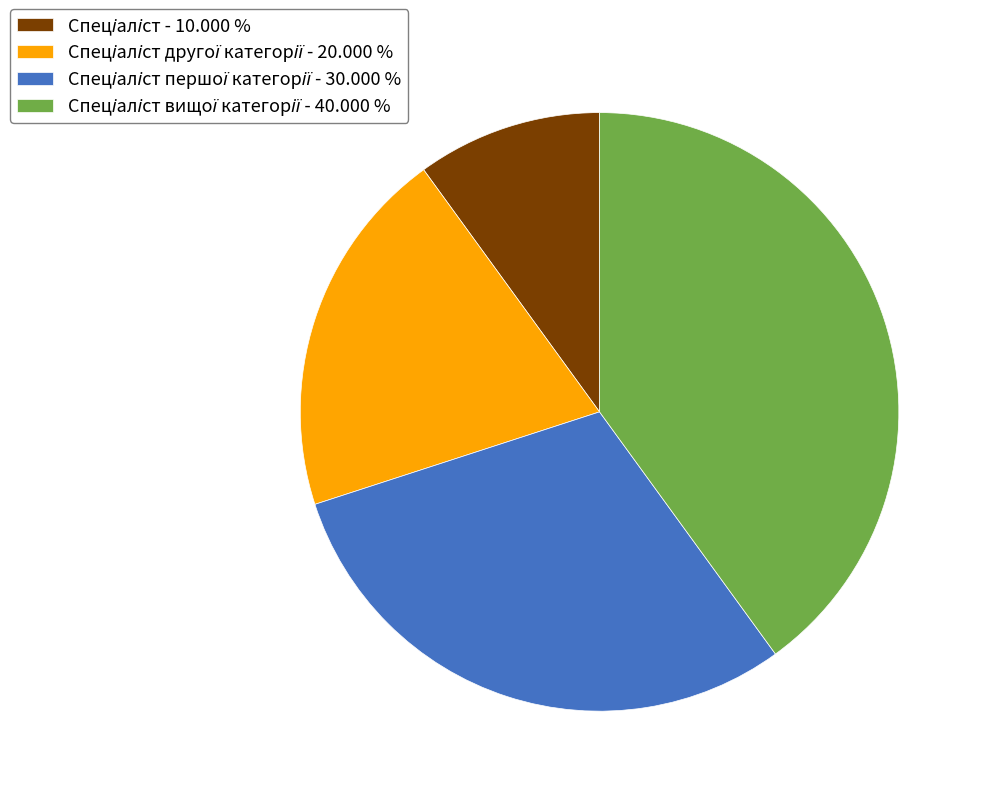

Is there a majority slice in this chart?

No